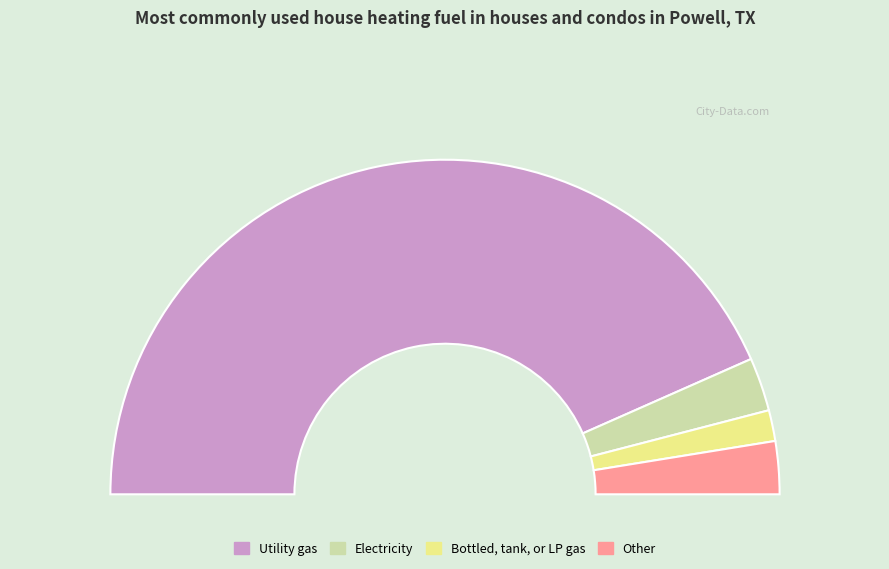

What percentage is the 1860.75 slice, to the nearest percent?

5%